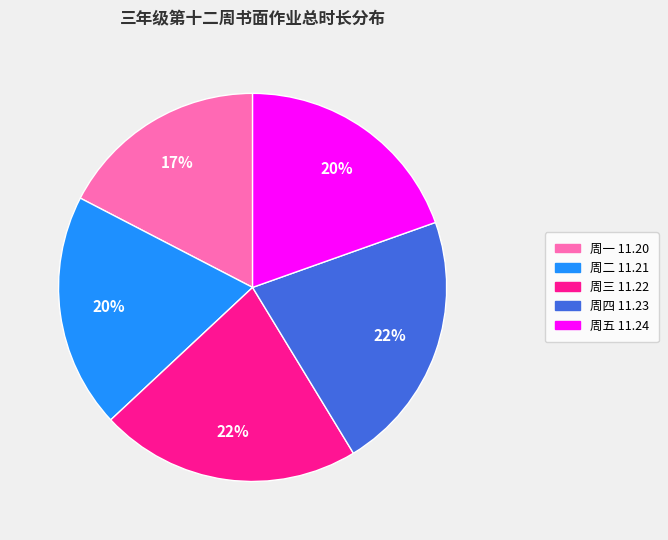

How many segments does this pie chart have?

5